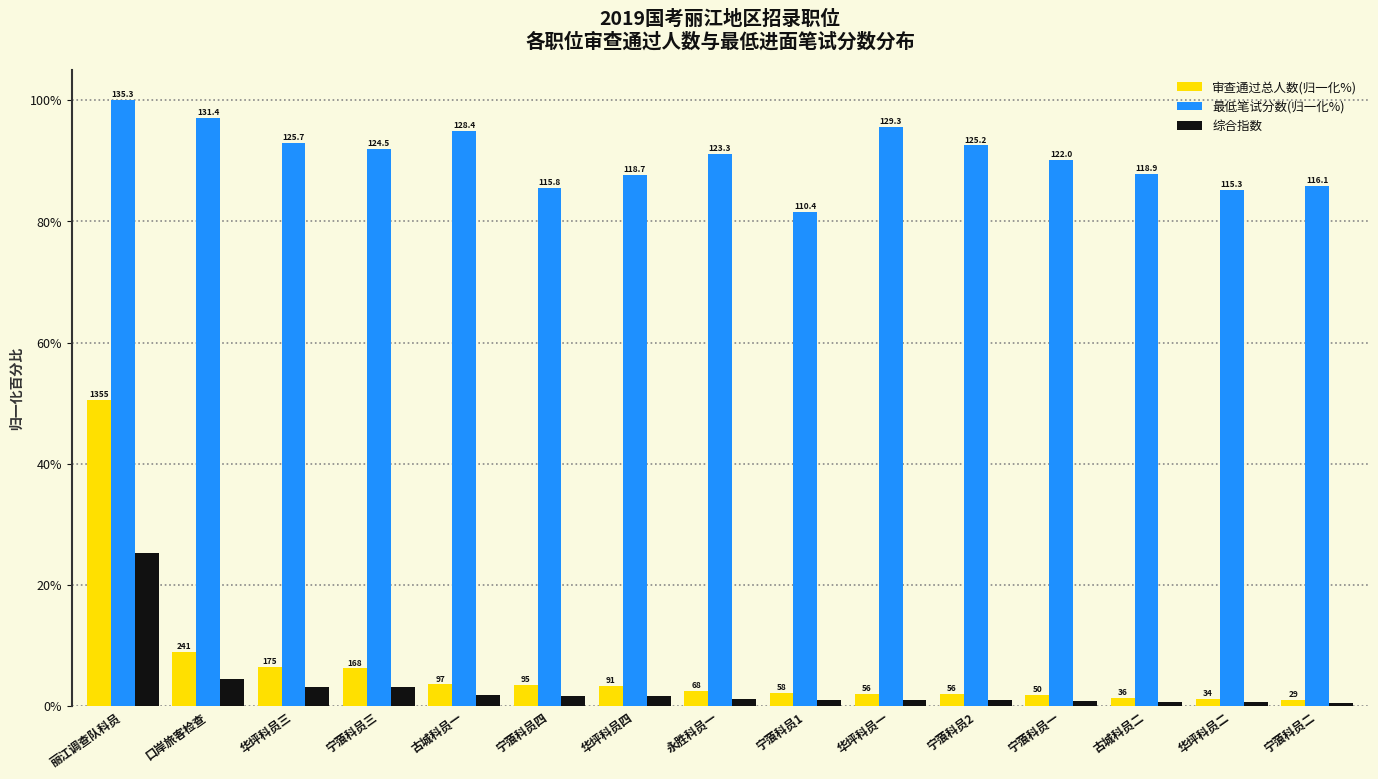

What are all the series names shown in the legend?

审查通过总人数(归一化%), 最低笔试分数(归一化%), 综合指数